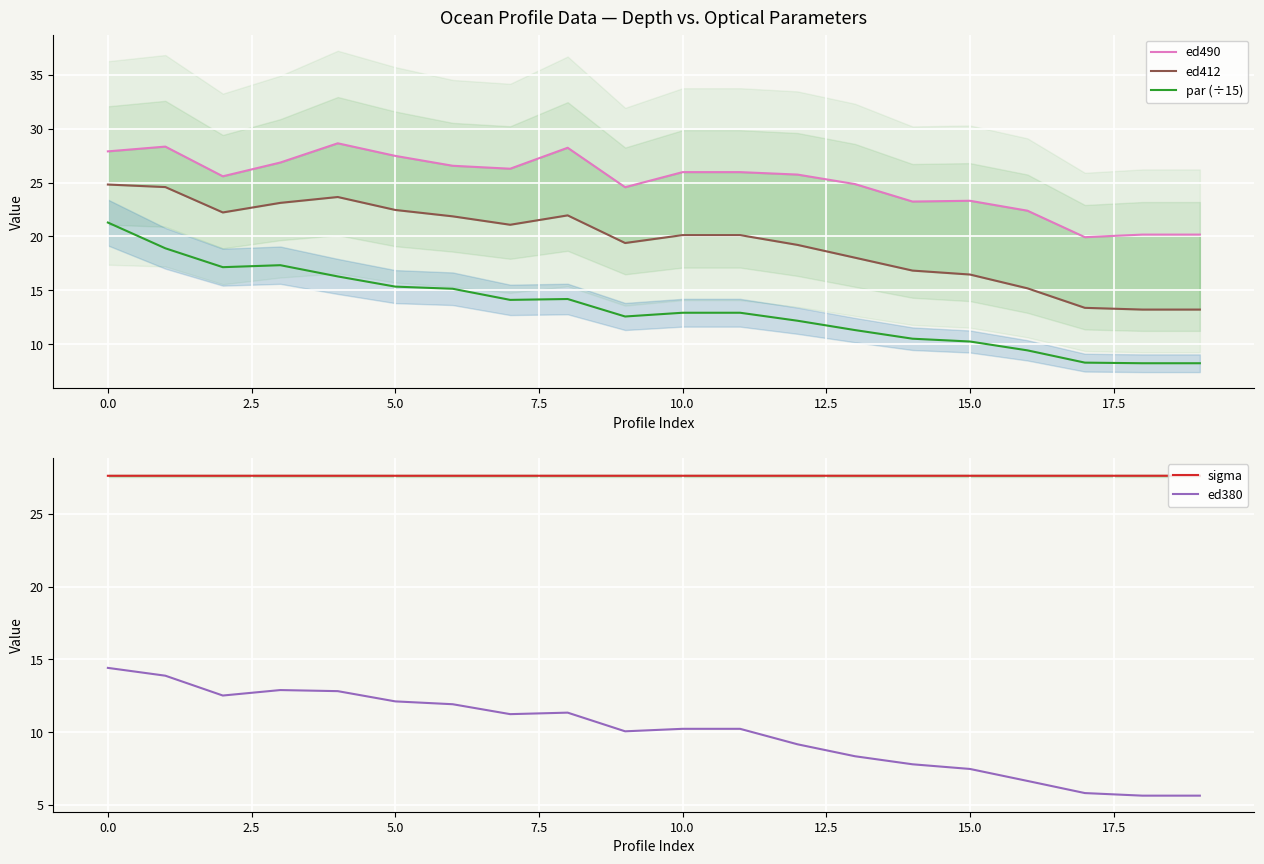

How many interior local valleys does the par (÷15) series have?

3